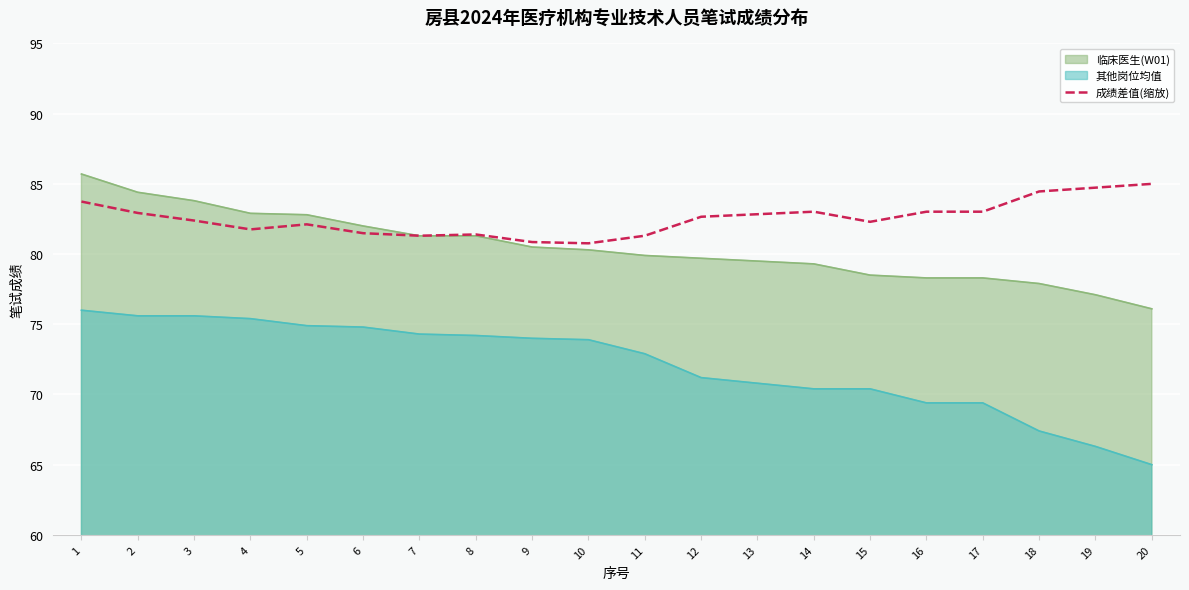

True or false: 临床医生(W01) and 其他岗位均值 cross at least once.

False